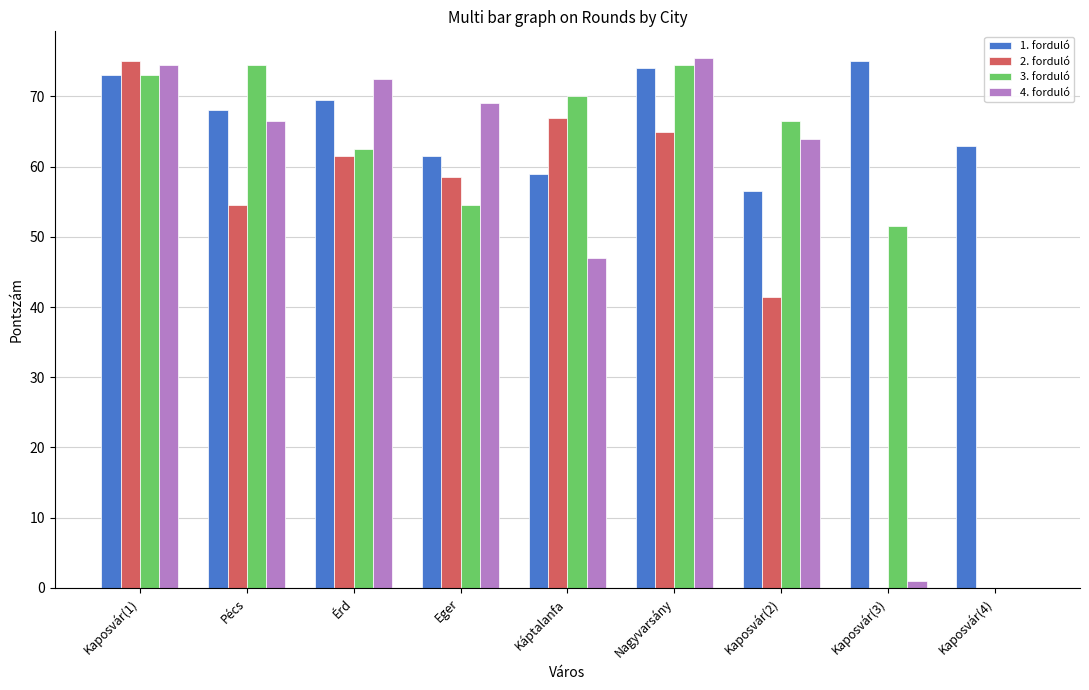

How many series are shown in this chart?

4